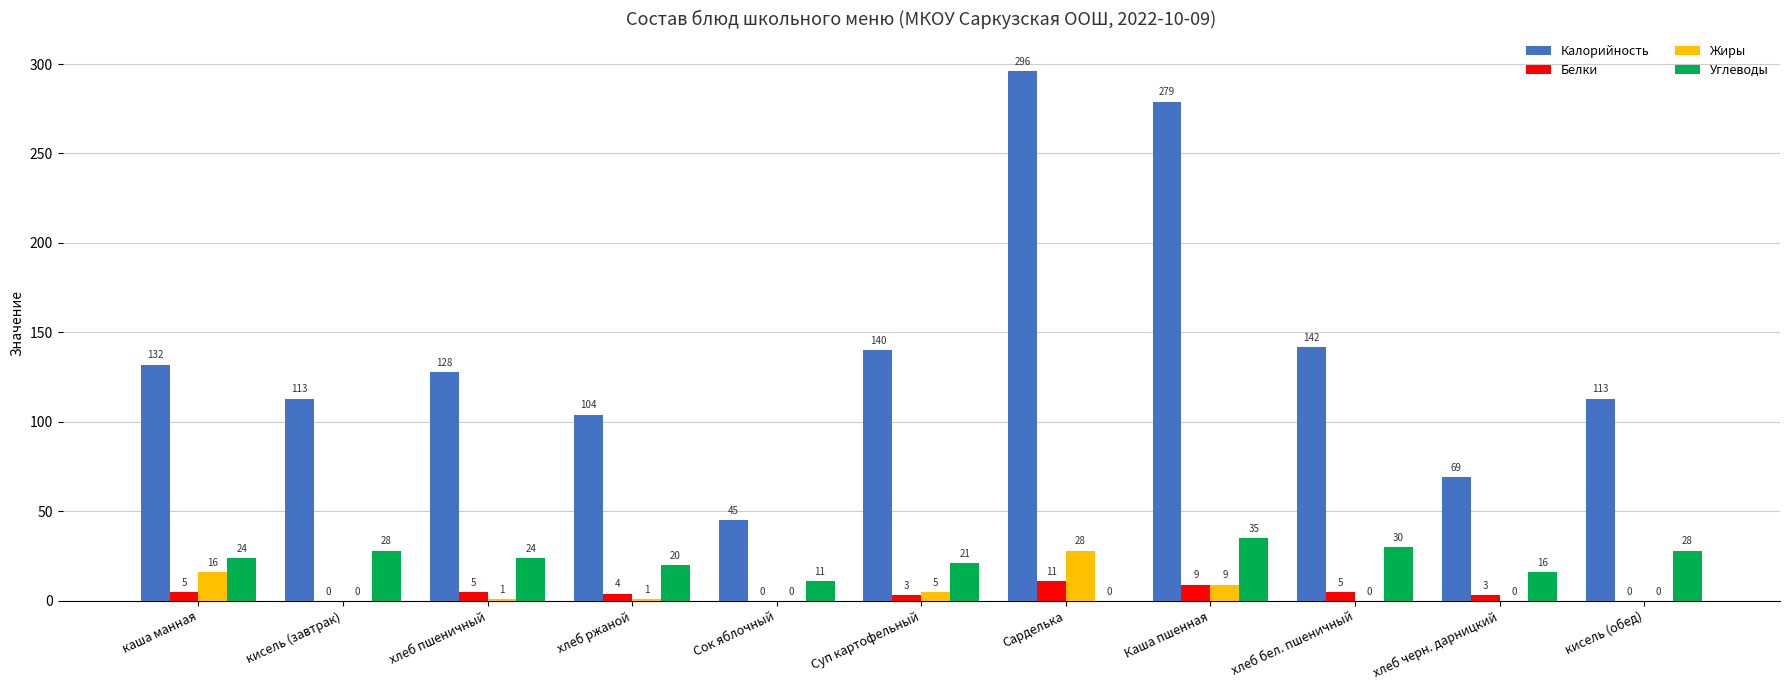

The value of Жиры at хлеб бел. пшеничный is 18. True or false?

False